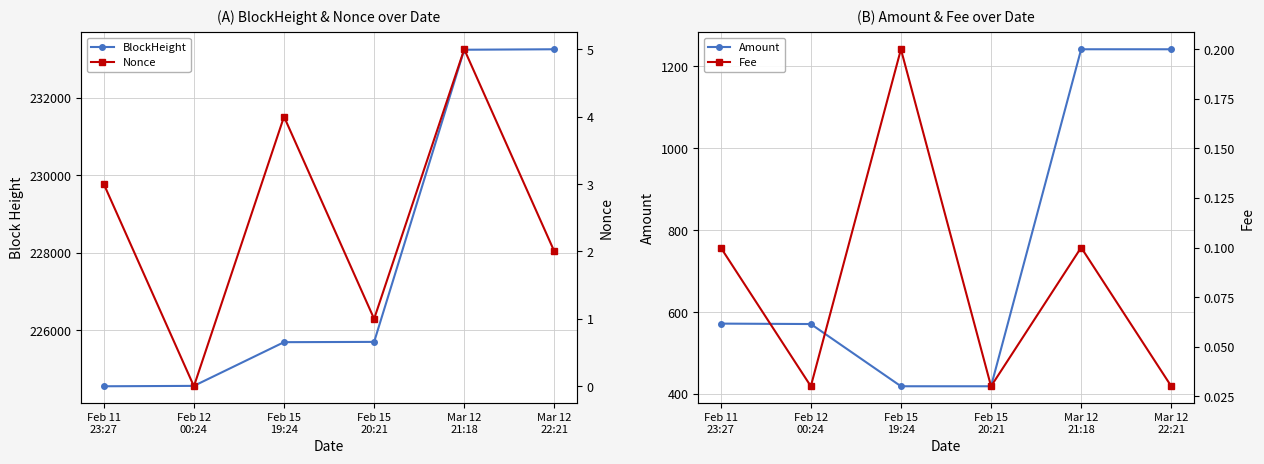

Reading left to right, what are all the values shown in this chart?

BlockHeight: Feb 11
23:27=224557.0	Feb 12
00:24=224567.0	Feb 15
19:24=225694.0	Feb 15
20:21=225701.0	Mar 12
21:18=233233.0	Mar 12
22:21=233245.0
Amount: Feb 11
23:27=572.0	Feb 12
00:24=571.0	Feb 15
19:24=419.0	Feb 15
20:21=419.0	Mar 12
21:18=1242.0	Mar 12
22:21=1242.0
Nonce: Feb 11
23:27=3.0	Feb 12
00:24=0.0	Feb 15
19:24=4.0	Feb 15
20:21=1.0	Mar 12
21:18=5.0	Mar 12
22:21=2.0
Fee: Feb 11
23:27=0.1	Feb 12
00:24=0.0	Feb 15
19:24=0.2	Feb 15
20:21=0.0	Mar 12
21:18=0.1	Mar 12
22:21=0.0